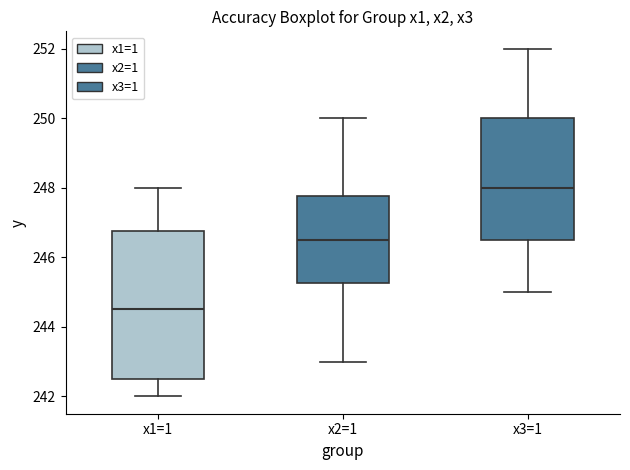

Which box's median line is the highest?

x3=1